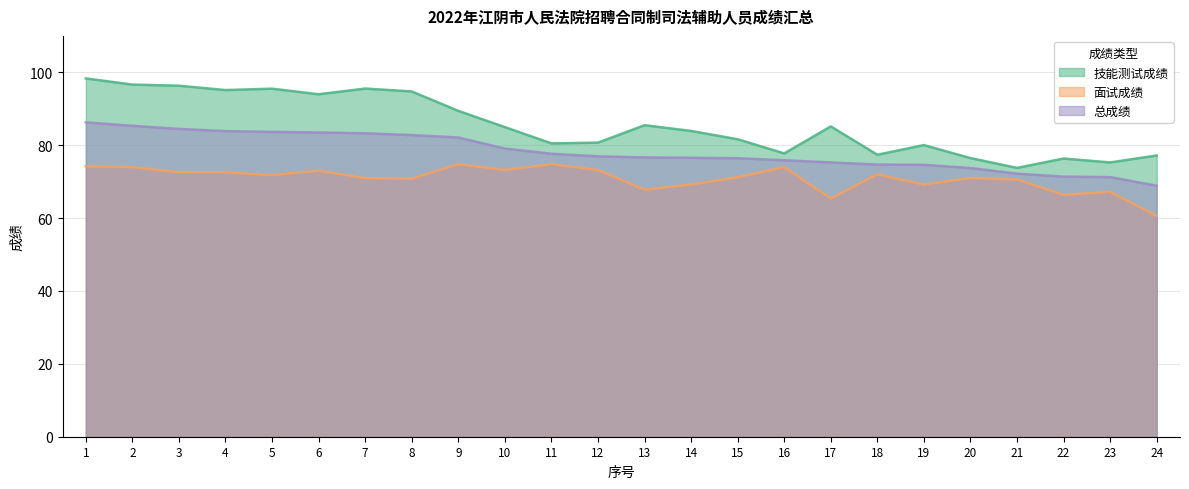

What is the value of the 面试成绩 point at the 6th from the left?

73.0